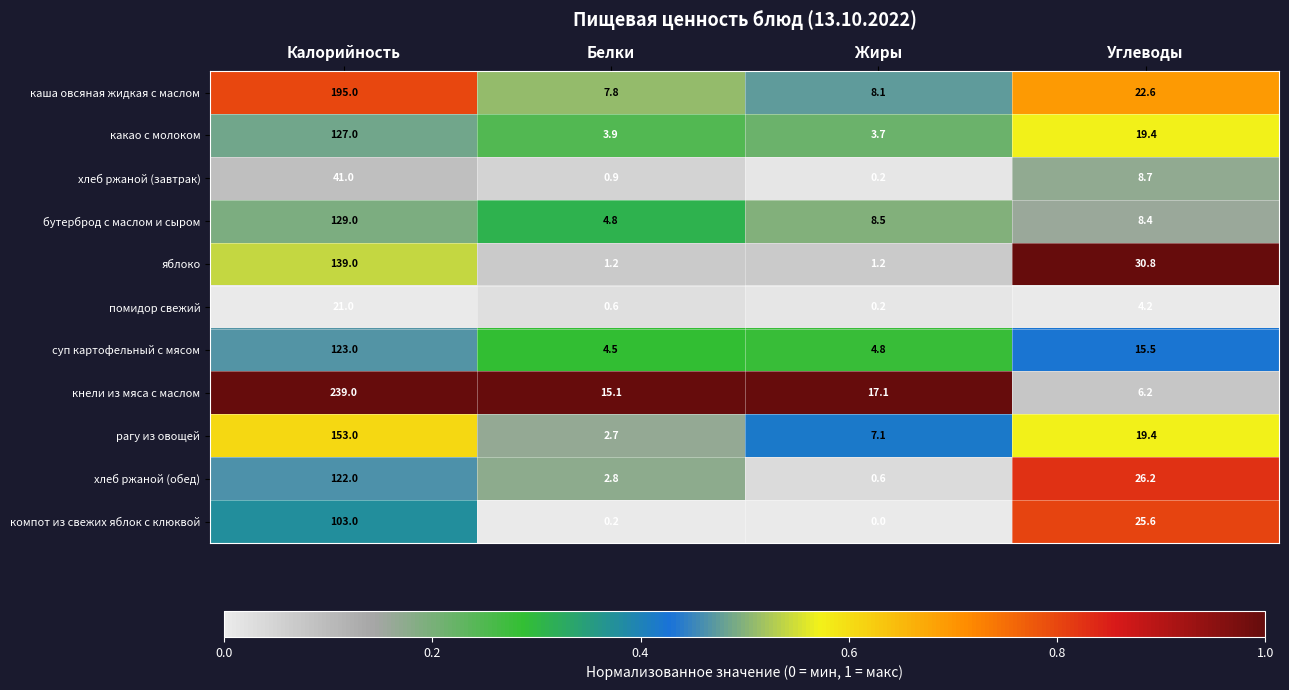

At which category does the chart reach its minimum across all series?

Жиры